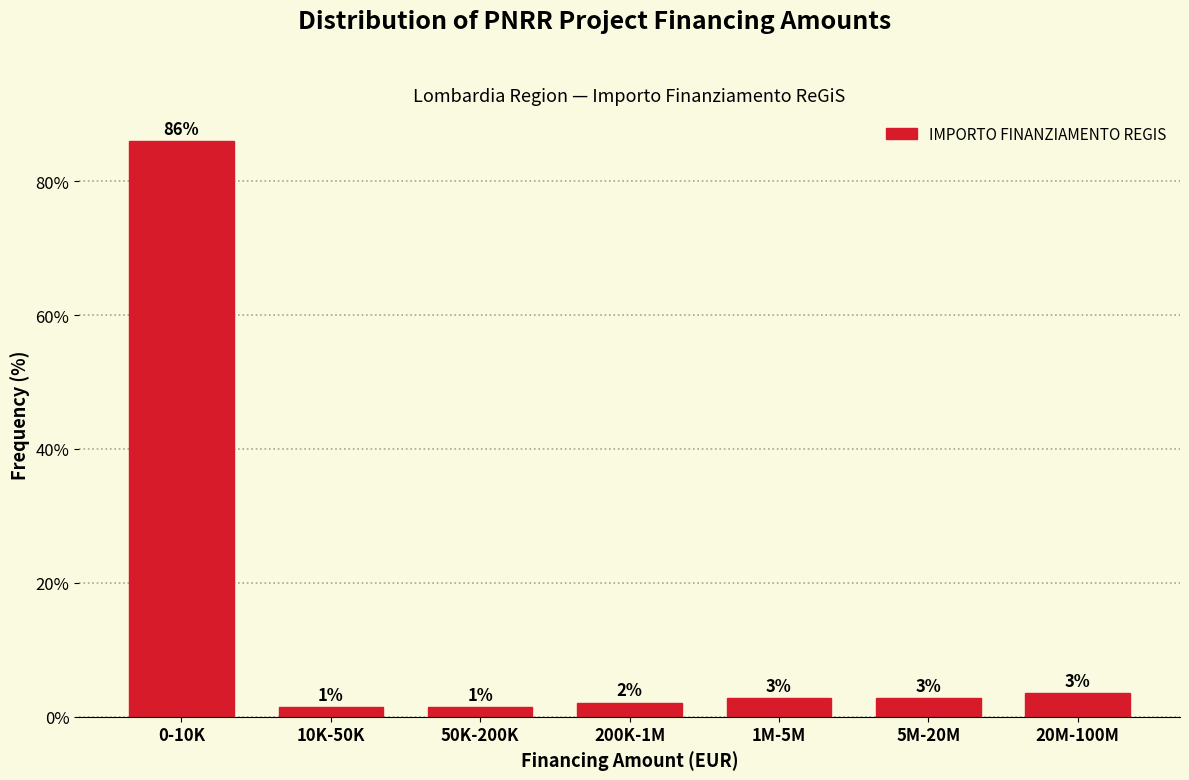

Does the chart contain any negative values?

No